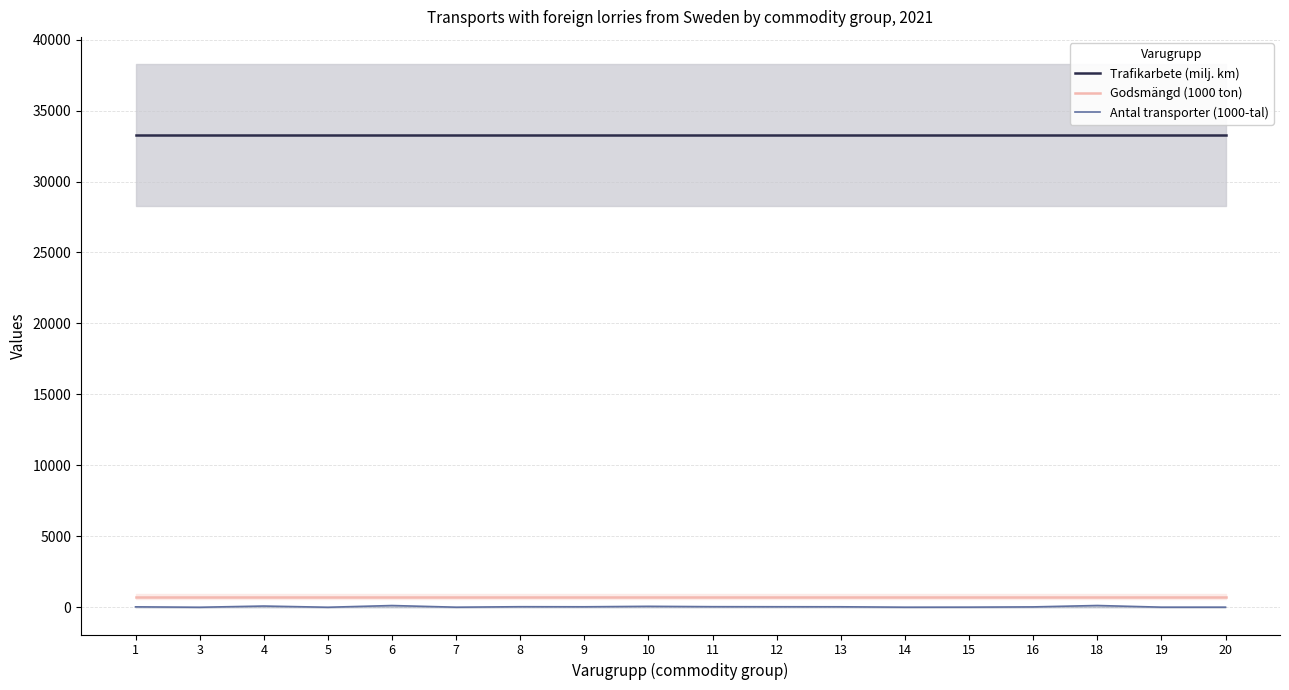

True or false: Godsmängd (1000 ton) and Trafikarbete (milj. km) cross at least once.

False